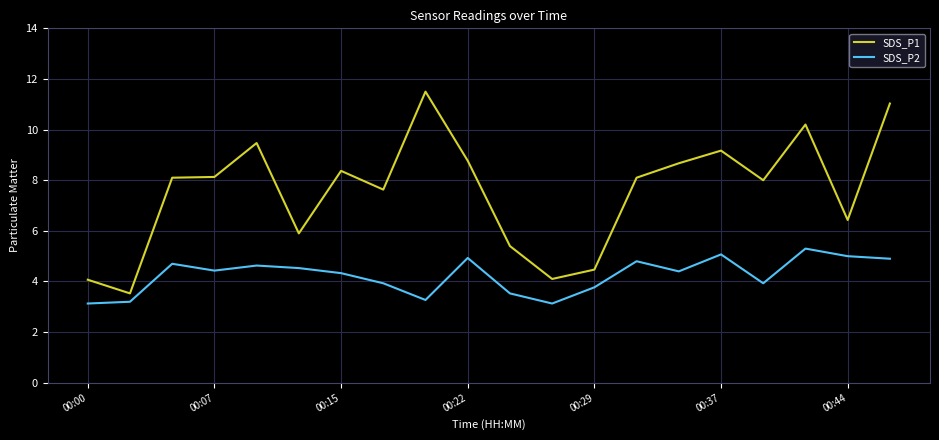

What is the average value of the SDS_P1 series?

7.6